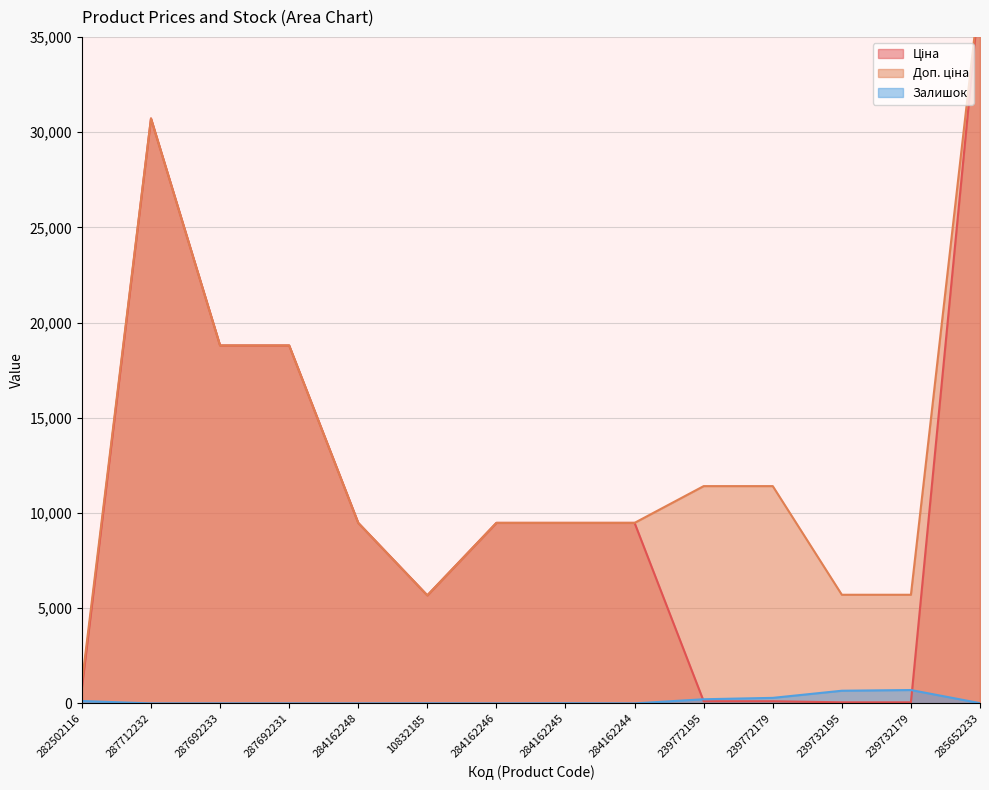

True or false: Доп. ціна and Ціна cross at least once.

False